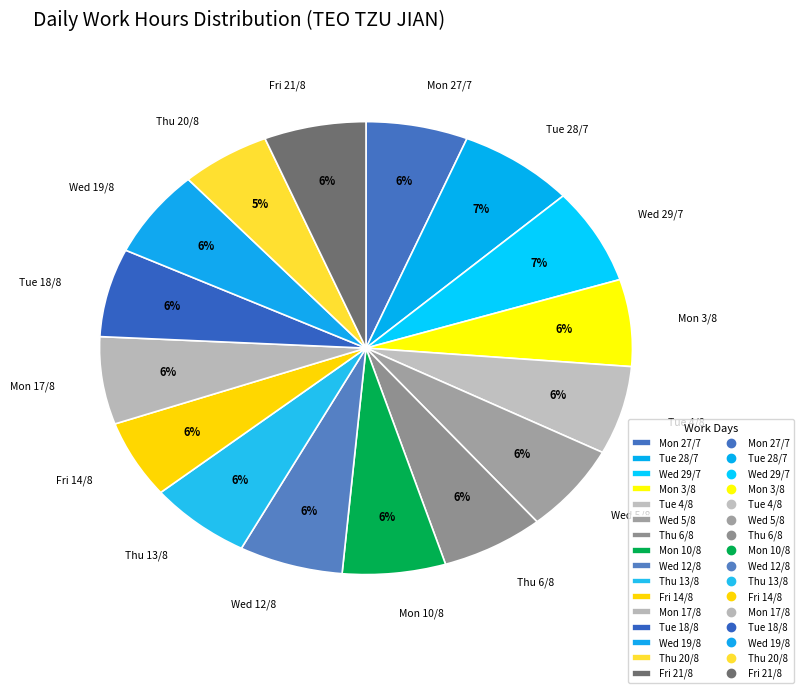

Is the sum of Tue 28/7 and Mon 27/7 greater than half?

No